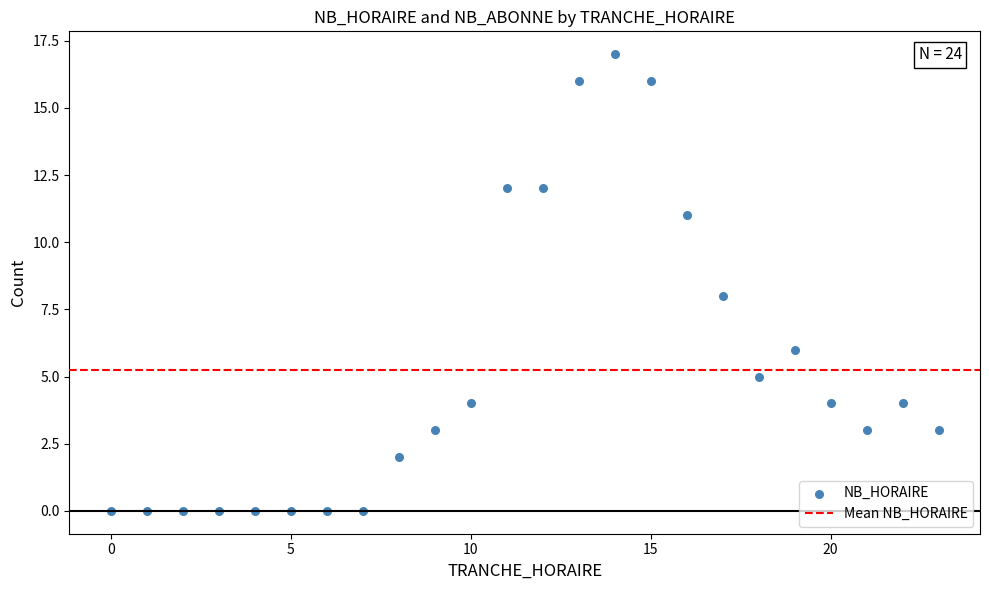

What is the range of X values (max minus min)?

23